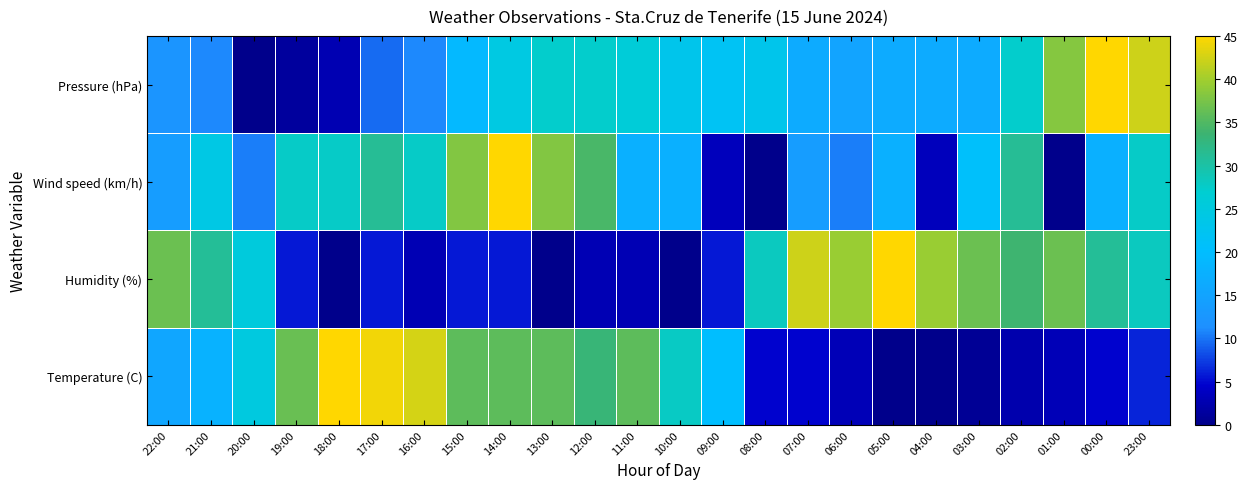

Which series has the largest range (max minus min)?

Temperature (C)